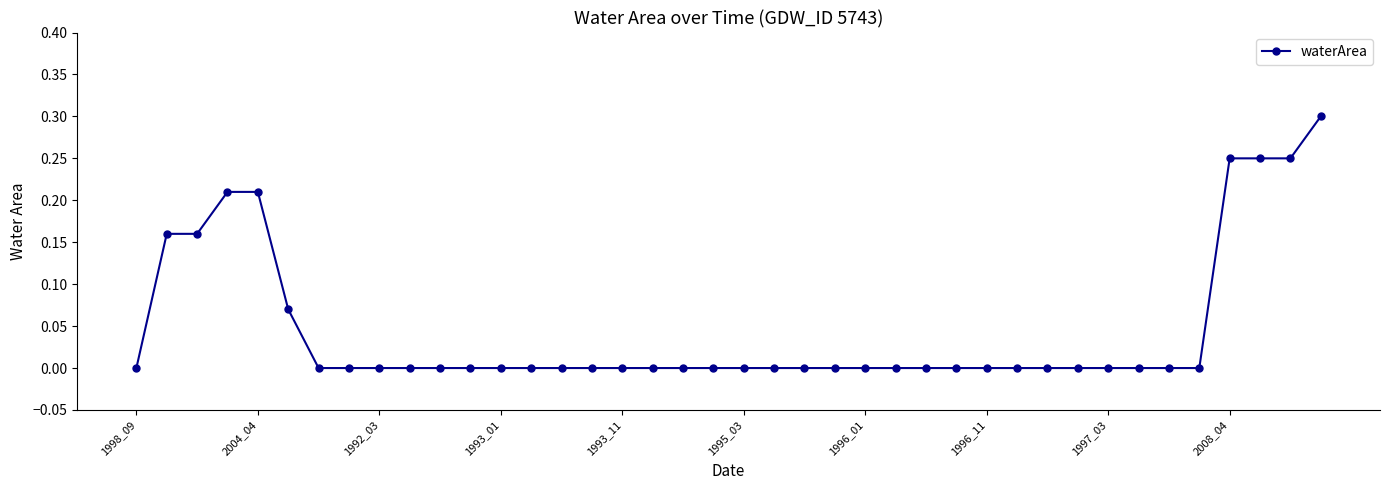

What is the difference between the maximum and minimum values?

0.3